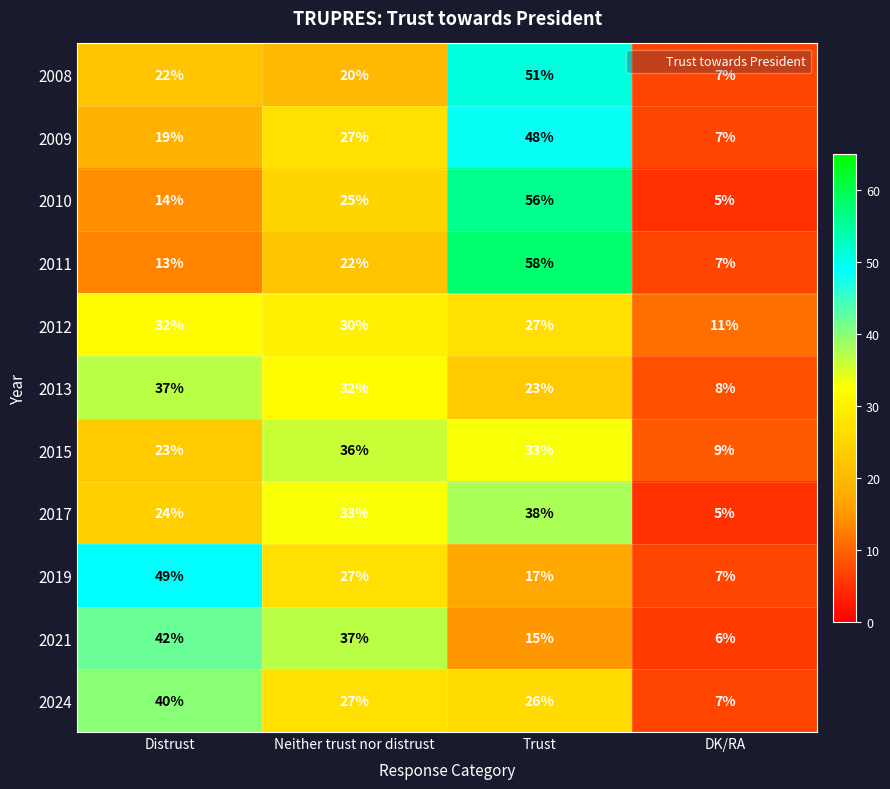

Between Distrust and Trust, which series saw the biggest shift?

2011